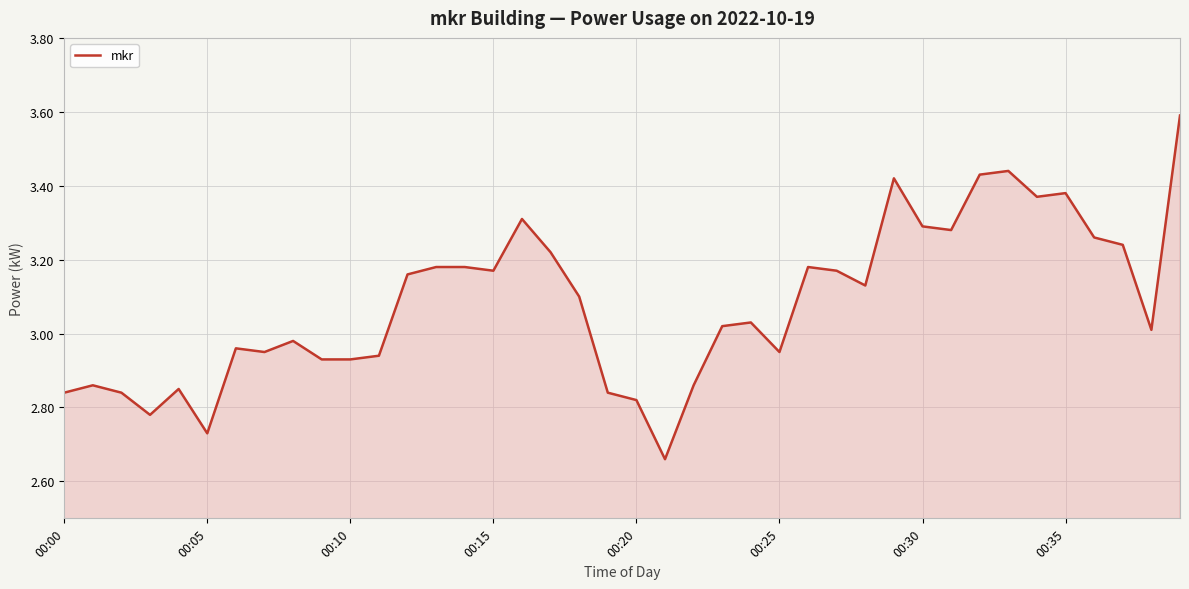

What is the difference between the maximum and minimum values?

0.9